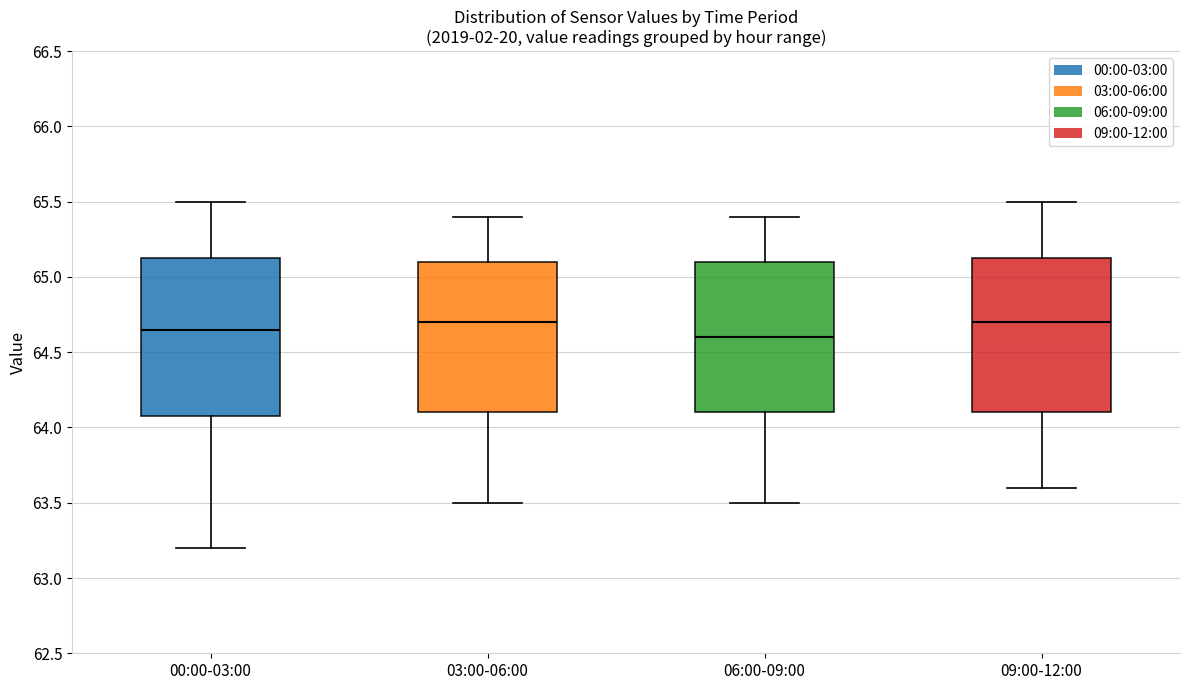

Reading left to right, transcribe this box plot: for each box, give where its median line is, the range the box spans, and where its two whiskers end, as read against the y-axis. The values are not printed on the chart, so give them approximately, as read against the axis.

00:00-03:00: median 64.65, box 64.10 to 65.15, whiskers 63.20 to 65.50
03:00-06:00: median 64.70, box 64.10 to 65.10, whiskers 63.50 to 65.40
06:00-09:00: median 64.60, box 64.10 to 65.10, whiskers 63.50 to 65.40
09:00-12:00: median 64.70, box 64.10 to 65.15, whiskers 63.60 to 65.50